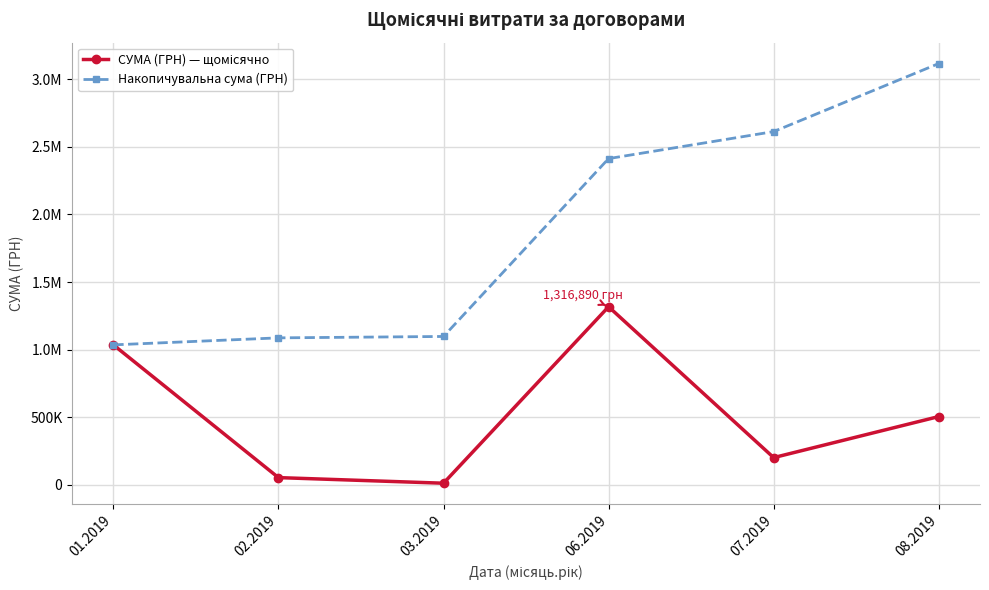

Does the chart have visible grid lines?

Yes